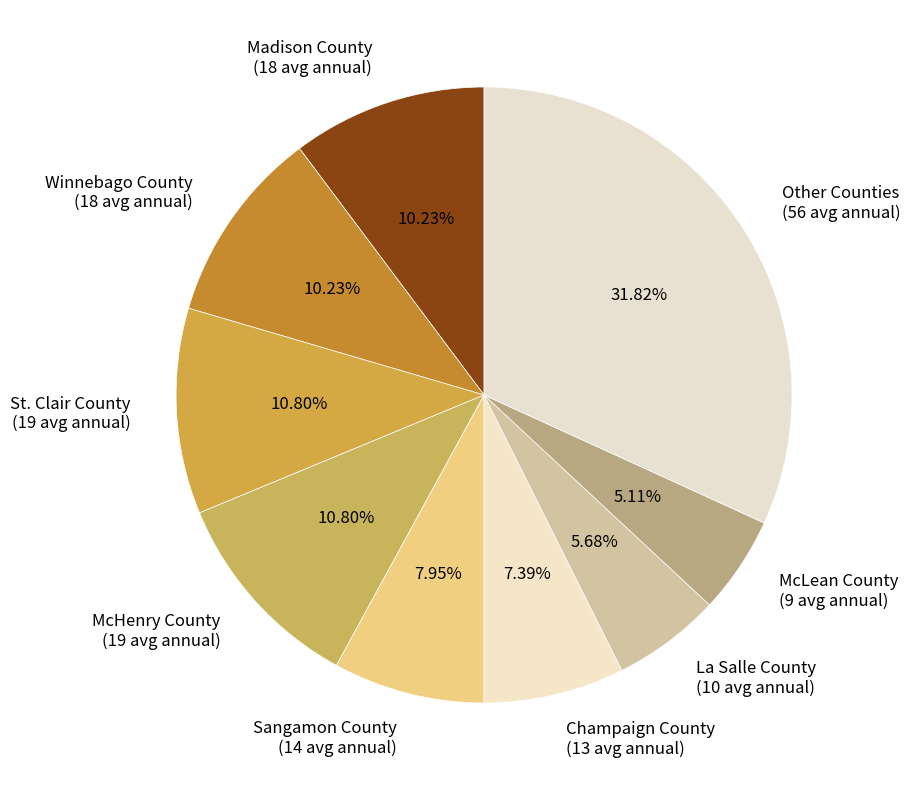

To the nearest percent, what is the average slice percentage?

11%